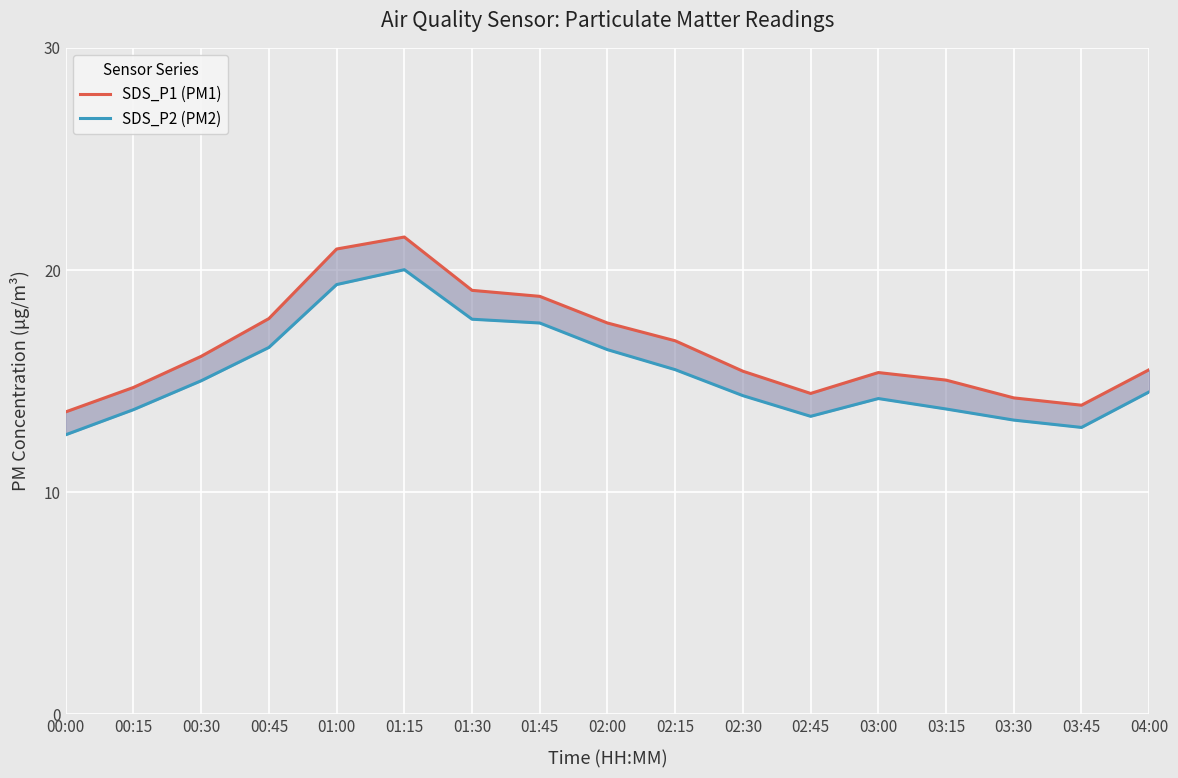

Which series changed the most between 03:45 and 04:00?

SDS_P1 (PM1)